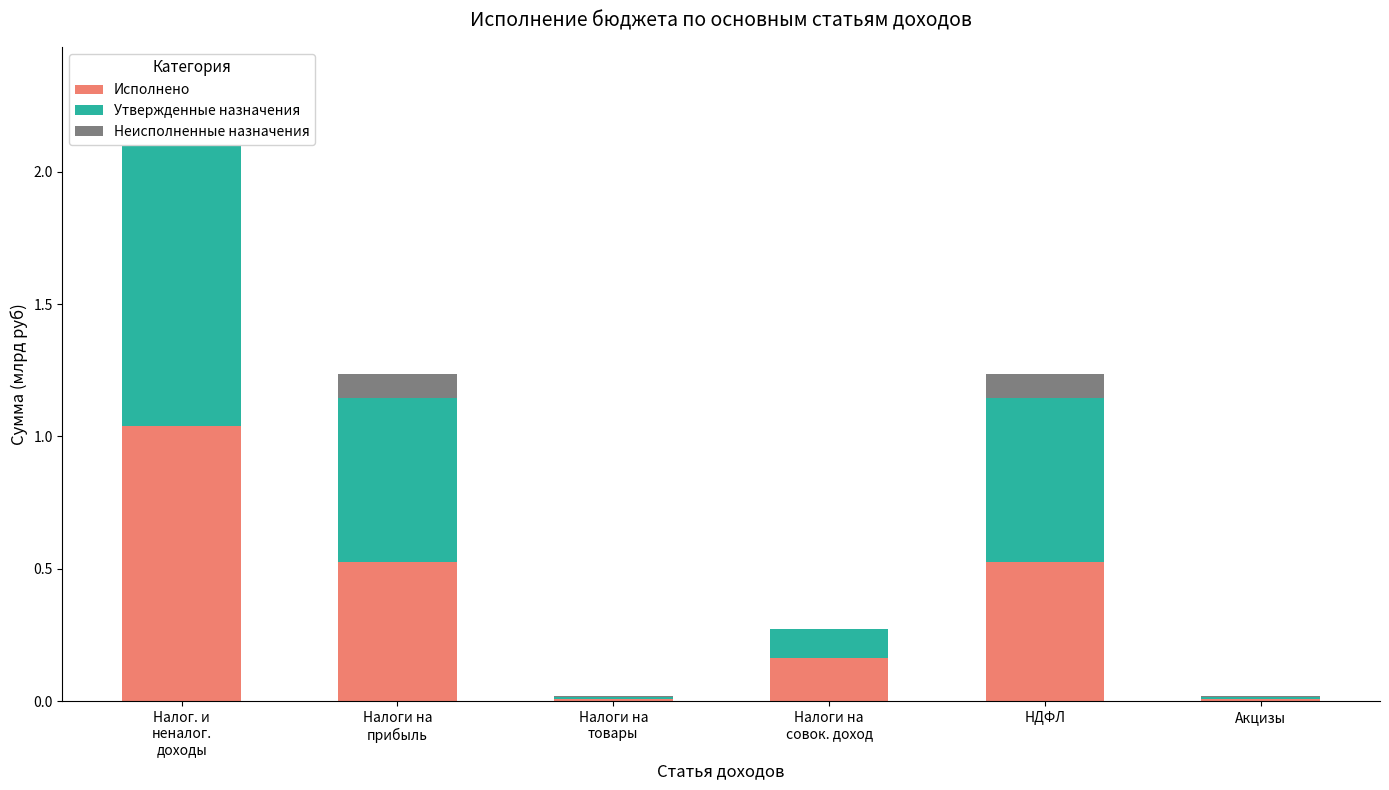

How many groups of bars are there?

6